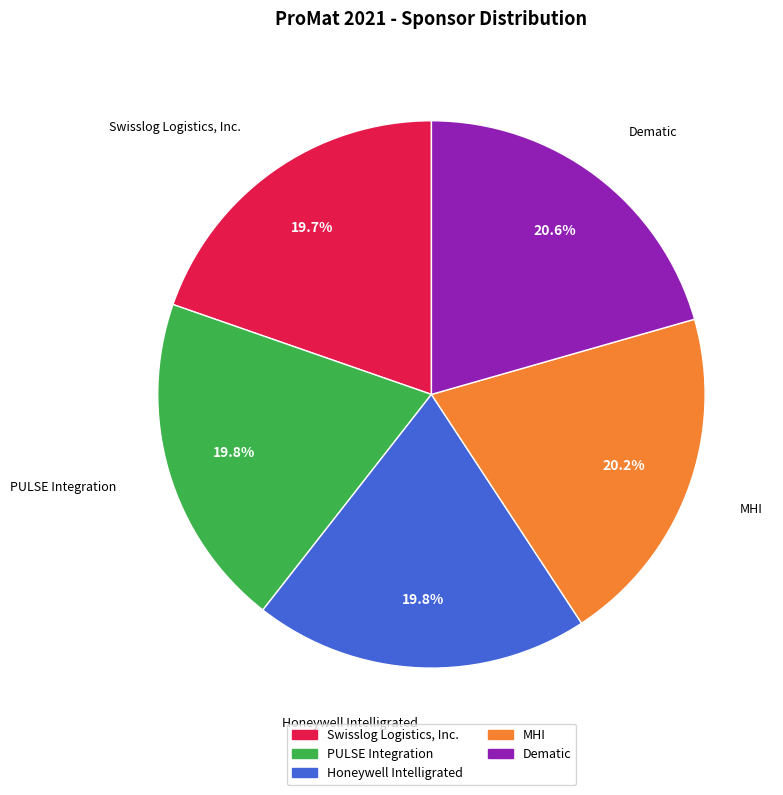

The Dematic slice represents 35% of the pie. True or false?

False